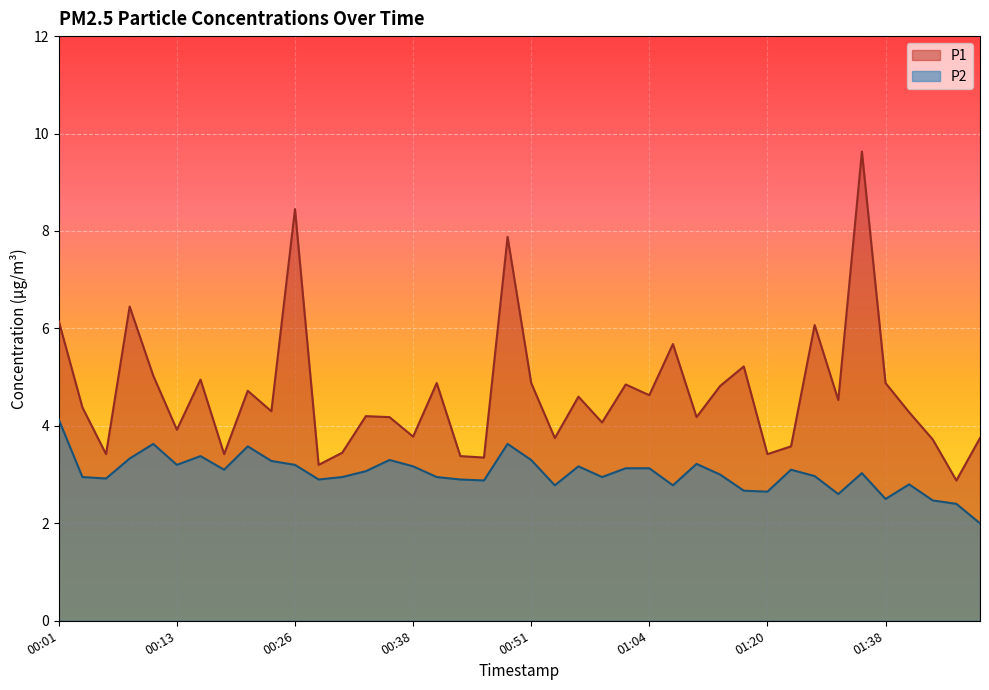

At which category does P2 reach its first local valley?

00:06